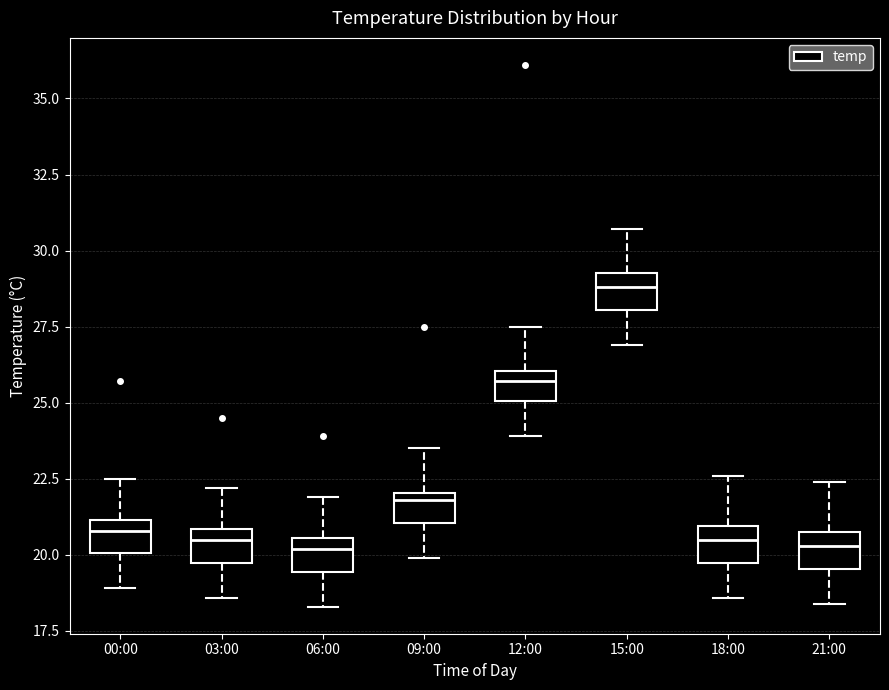

Reading left to right, read every box against the y-axis: the position of its median line, the range the box covers, and the ends of its whiskers. The values are not printed on the chart, so give them approximately, as read against the axis.

00:00: median 21.0 (just below the box's upper edge), box 20.0 to 21.0, whiskers 19.0 to 22.5
03:00: median 20.5, box 20.0 to 21.0, whiskers 18.5 to 22.0
06:00: median 20.0, box 19.5 to 20.5, whiskers 18.5 to 22.0
09:00: median 22.0 (just below the box's upper edge), box 21.0 to 22.0, whiskers 20.0 to 23.5
12:00: median 25.5, box 25.0 to 26.0, whiskers 24.0 to 27.5
15:00: median 29.0, box 28.0 to 29.5, whiskers 27.0 to 30.5
18:00: median 20.5, box 20.0 to 21.0, whiskers 18.5 to 22.5
21:00: median 20.5, box 19.5 to 21.0, whiskers 18.5 to 22.5